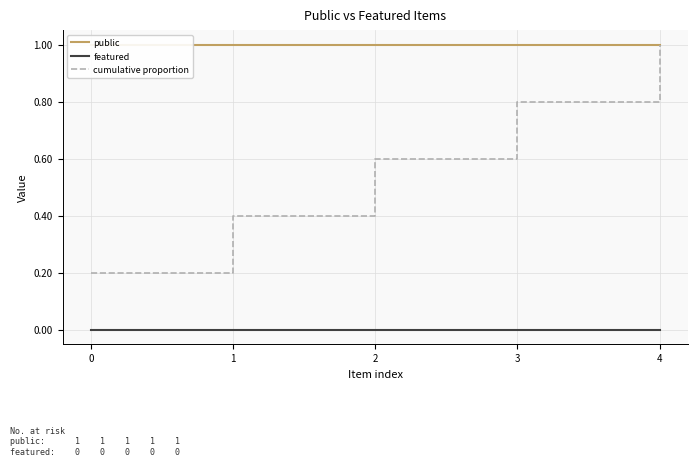

What is the approximate value of public at 2?

1.0